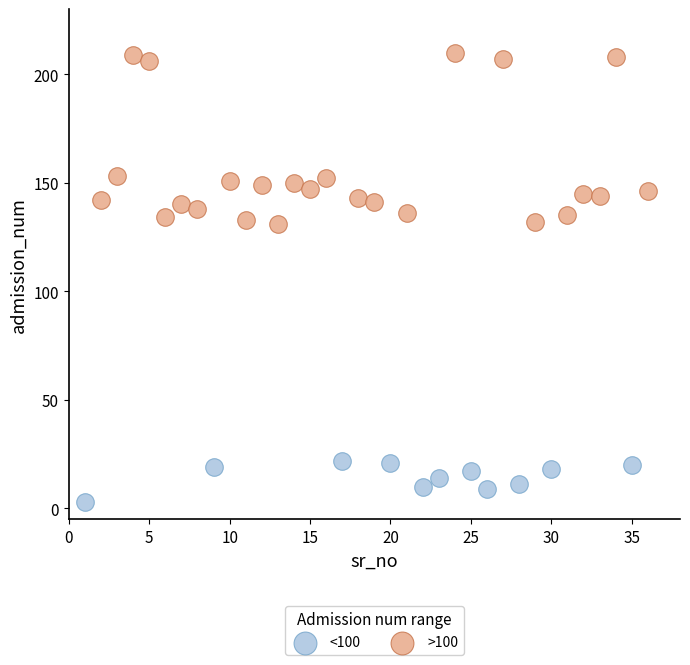

Which series reaches the maximum Y coordinate?

>100